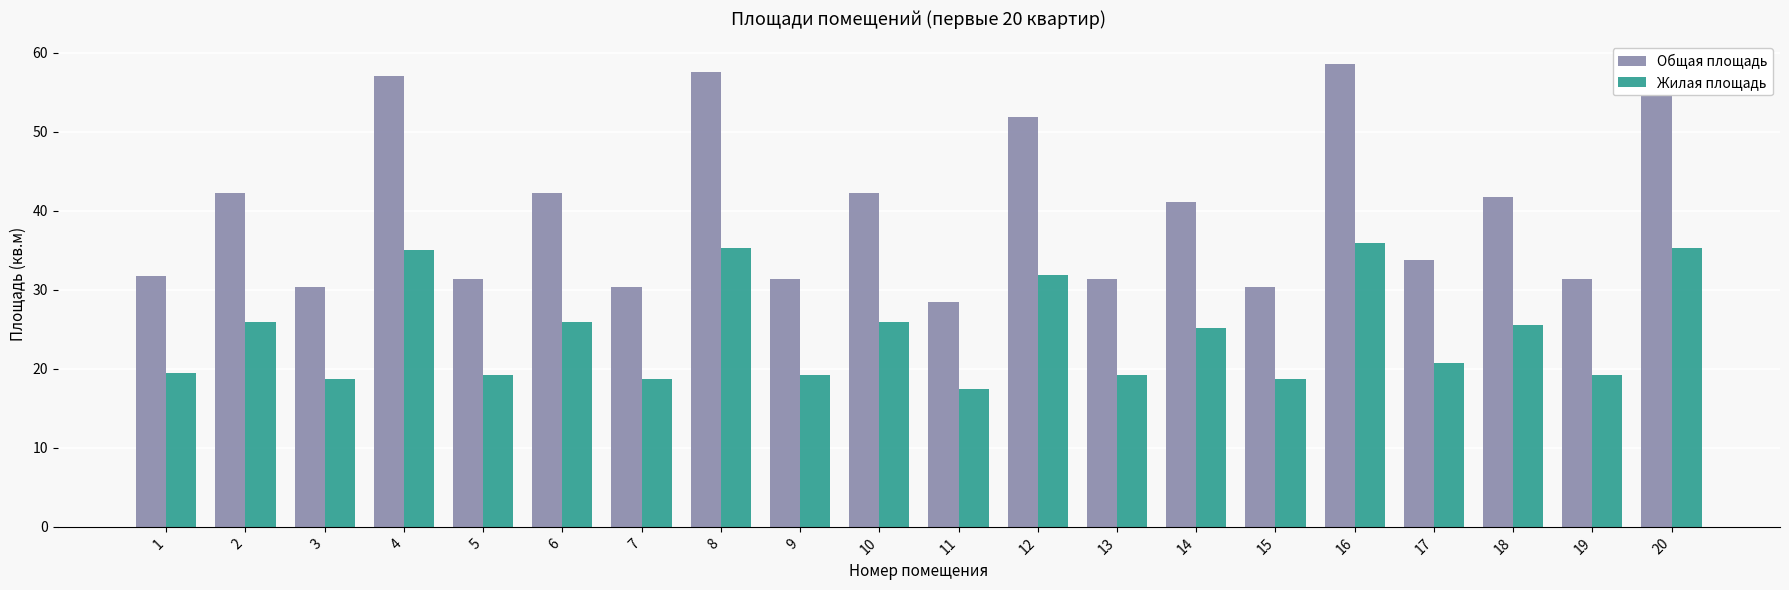

At which label does Общая площадь reach its minimum?

11